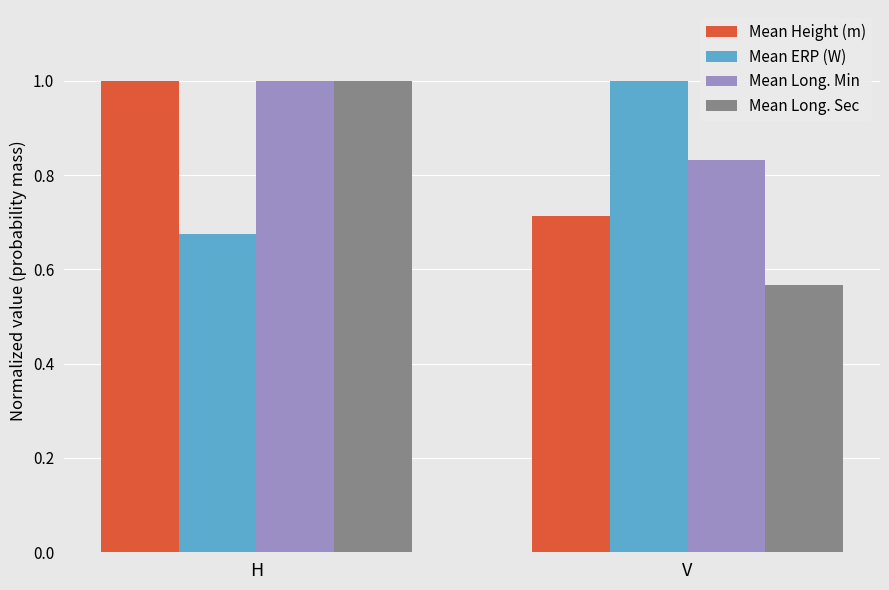

Between H and V, which series saw the biggest shift?

Mean Long. Sec